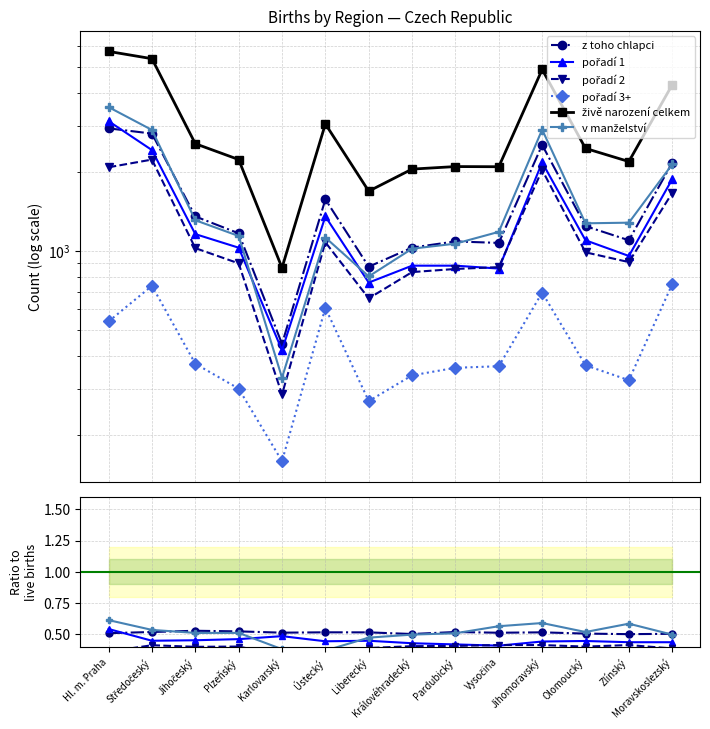

Which series has the largest total across all categories?

živě narození celkem